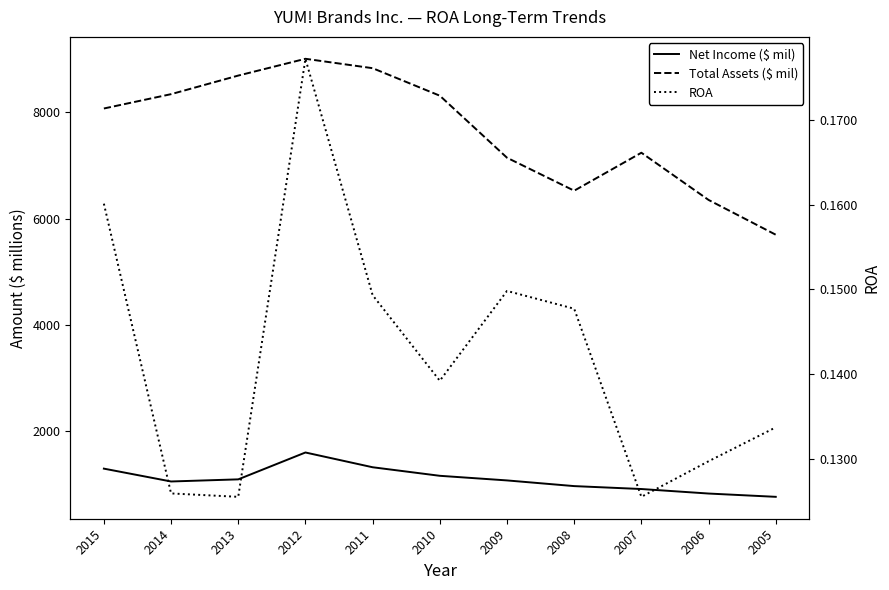

What is the difference between the maximum and minimum values in the Total Assets ($ mil) series?

3313.0